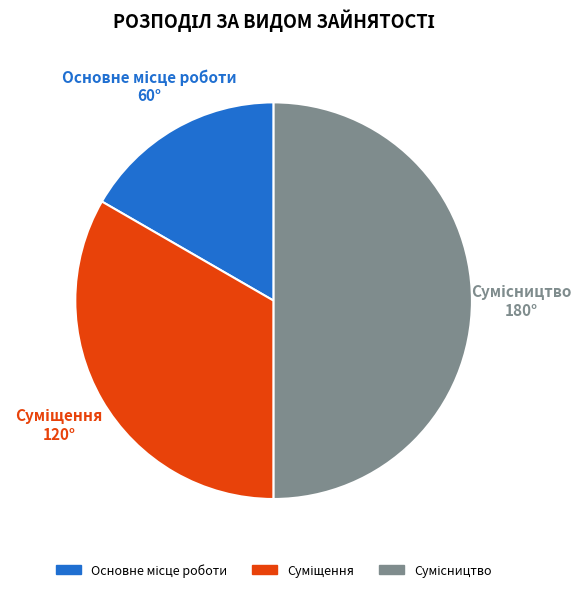

Count the number of slices in the pie.

3